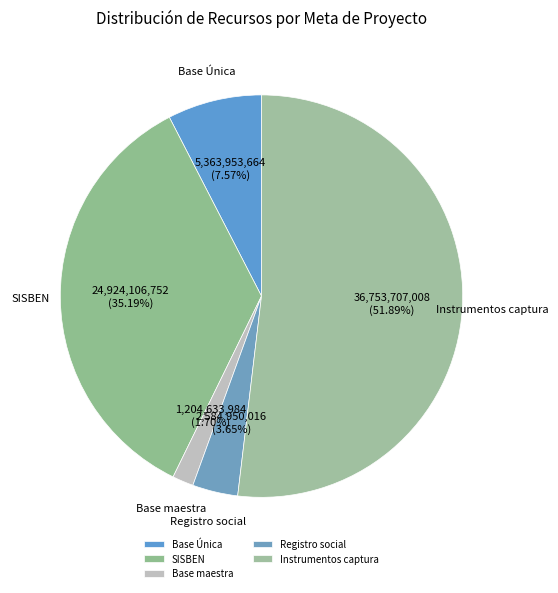

Combined, what portion of the pie is Base Única and Instrumentos captura?

59.5%